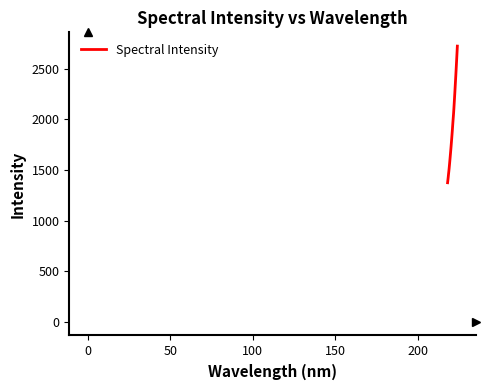

What is the greatest value displayed?

2724.3